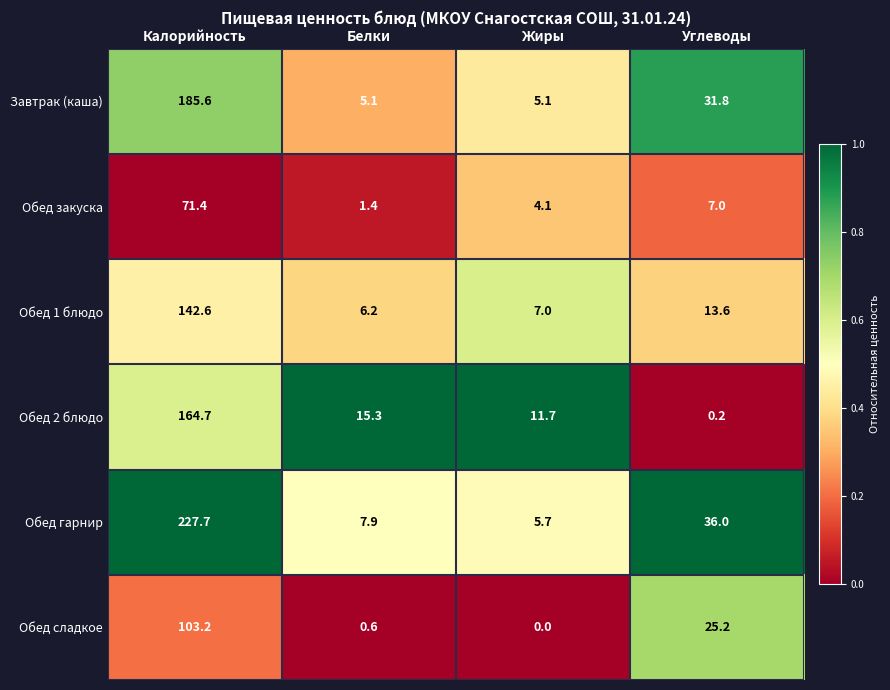

What is the greatest value displayed?

227.7